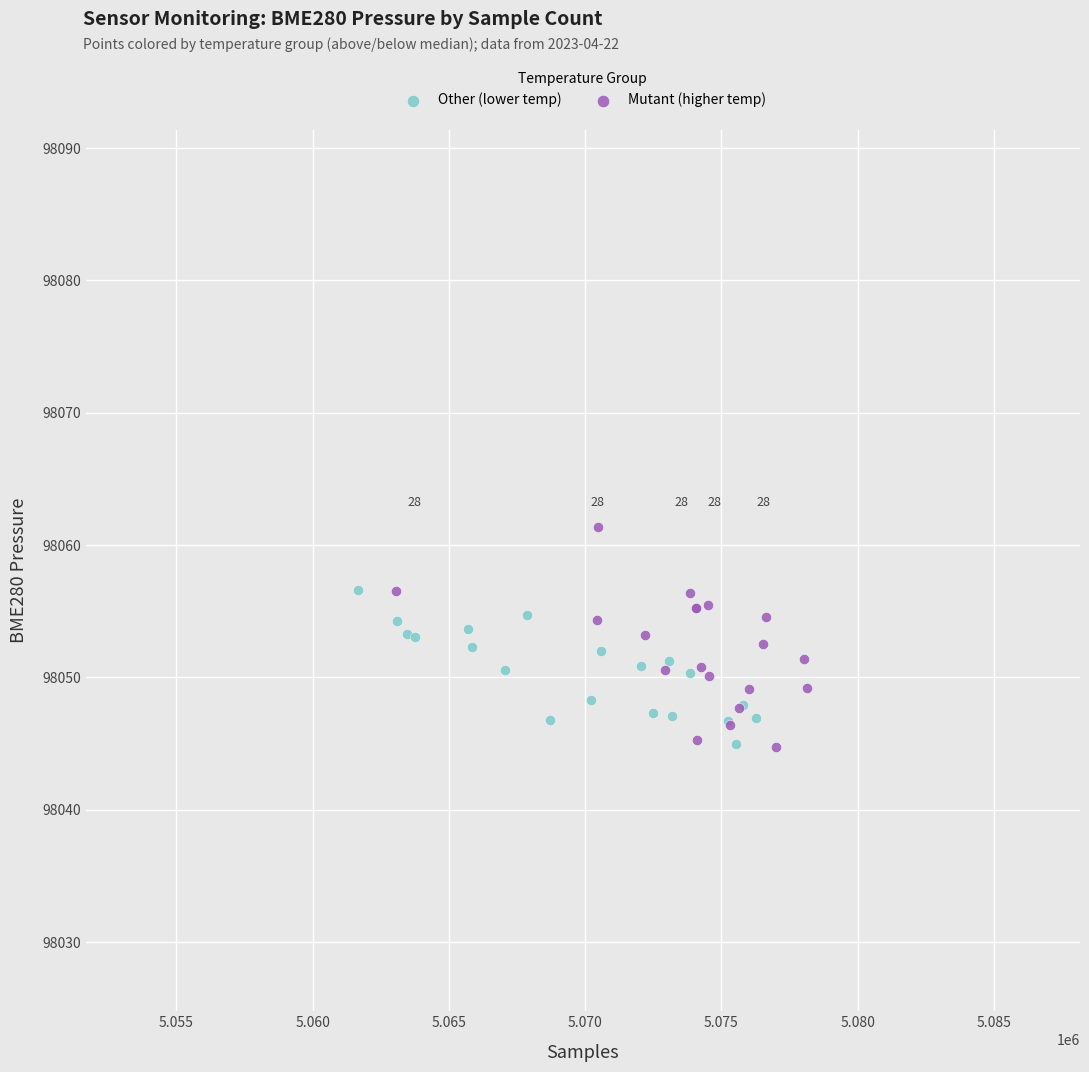

Which series has the largest Y range (max minus min)?

Mutant (higher temp)